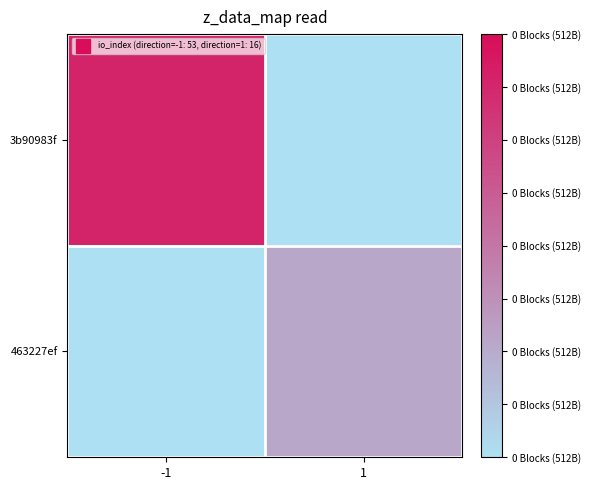

Which series changed the most between -1 and 1?

3b90983f